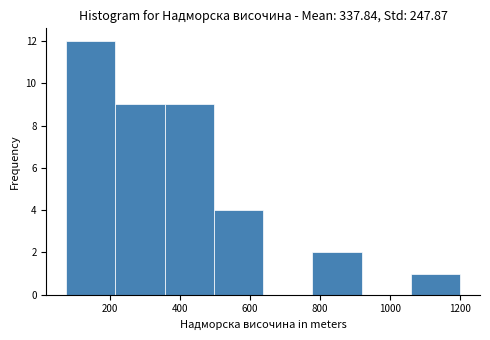

Reading left to right, list every bar in this chart as the range it spans on the x-axis followed by its height. Neither the bar edges nor the heights are printed on the chart, so give them approximately, as read against the axes.

80 to 220: 12
220 to 360: 9
360 to 500: 9
500 to 640: 4
640 to 780: 0
780 to 920: 2
920 to 1060: 0
1060 to 1200: 1